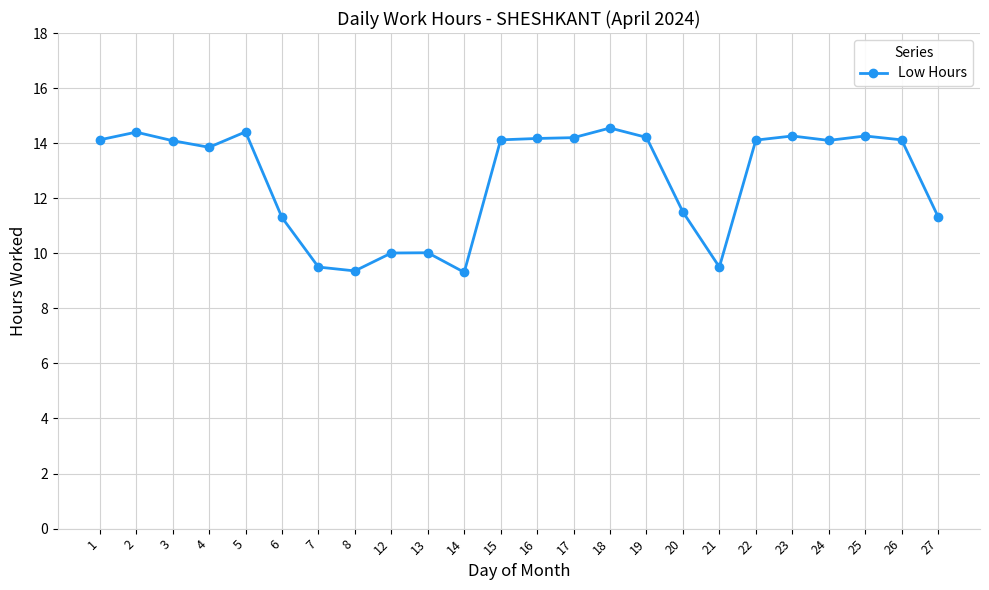

Where is the first local minimum?

4